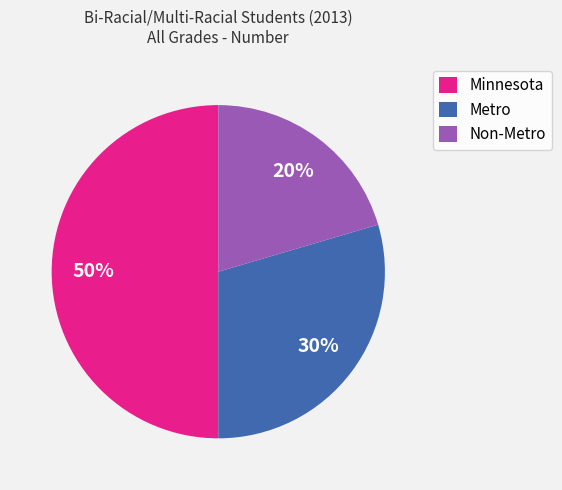

Which has a higher value, Metro or Minnesota?

Minnesota